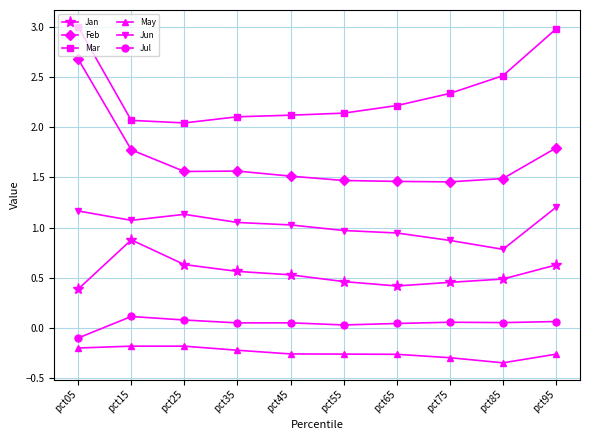

The Jul series shows -0.1 at pct05. True or false?

True